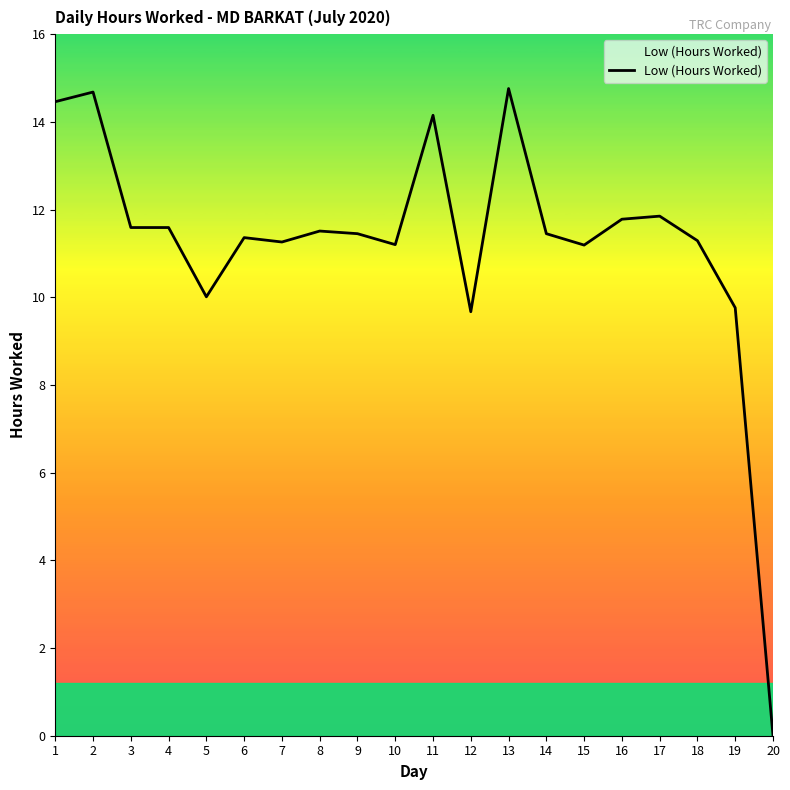

How many lines are shown in the chart?

1